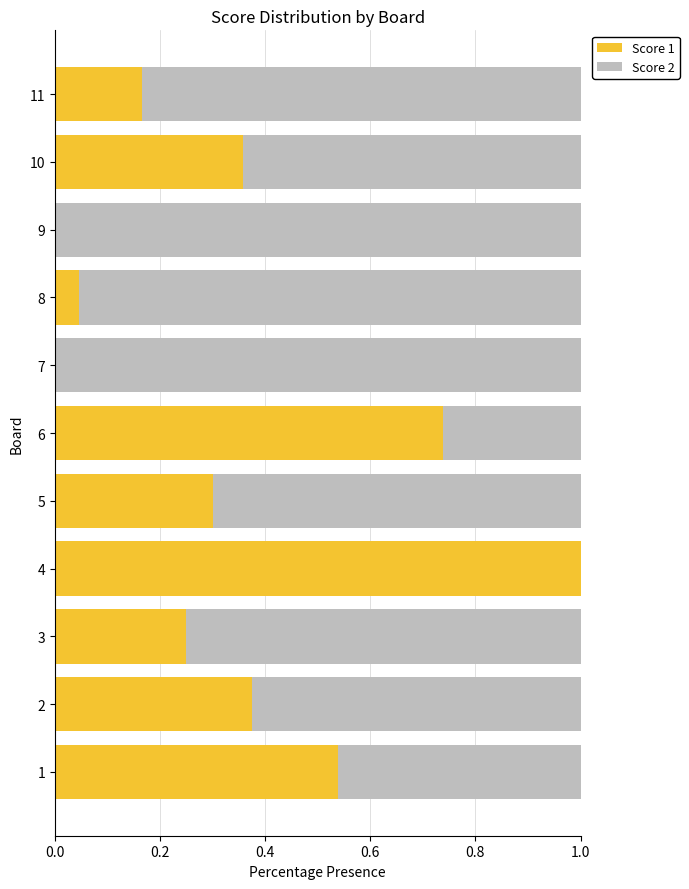

The Score 1 series shows 1.0 at 6. True or false?

False